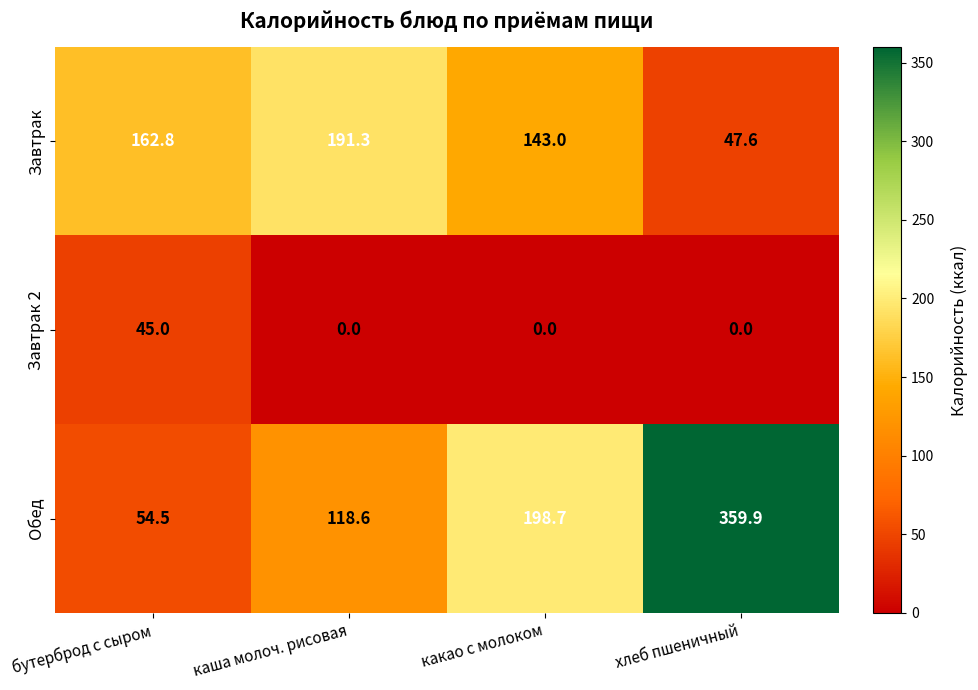

How many values in the Обед series are below 198?

2